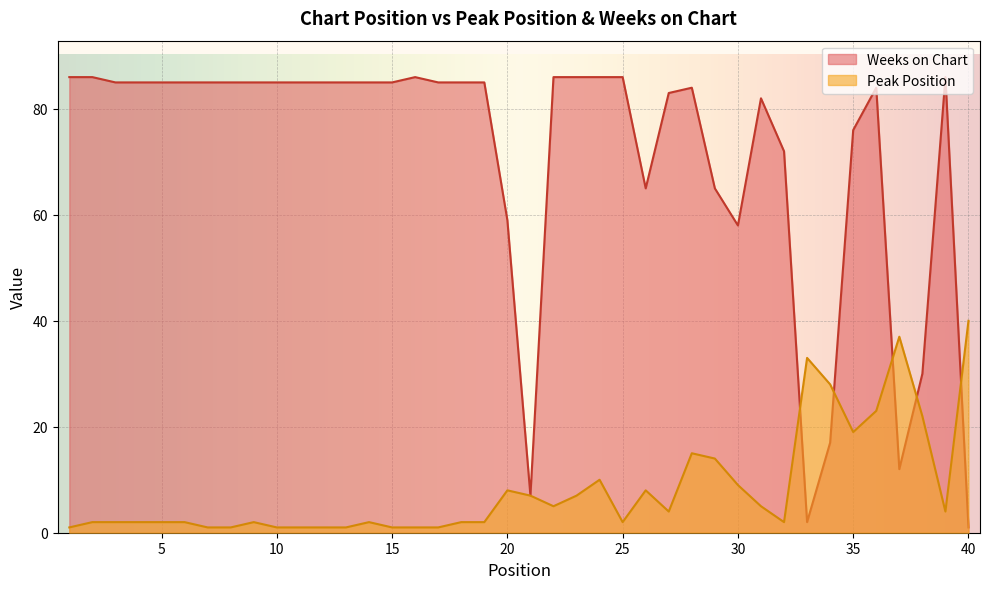

Is the value of Weeks on Chart at 16 greater than the value of Peak Position at 29?

Yes